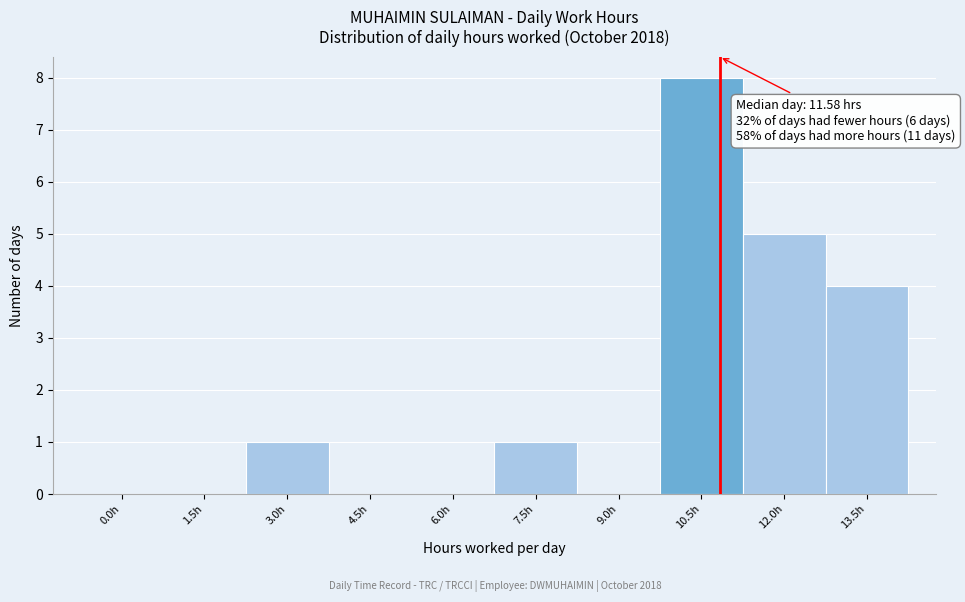

Reading right to left, transcribe all the data shown in this chart.

13.5h=4	12.0h=5	10.5h=8	9.0h=0	7.5h=1	6.0h=0	4.5h=0	3.0h=1	1.5h=0	0.0h=0